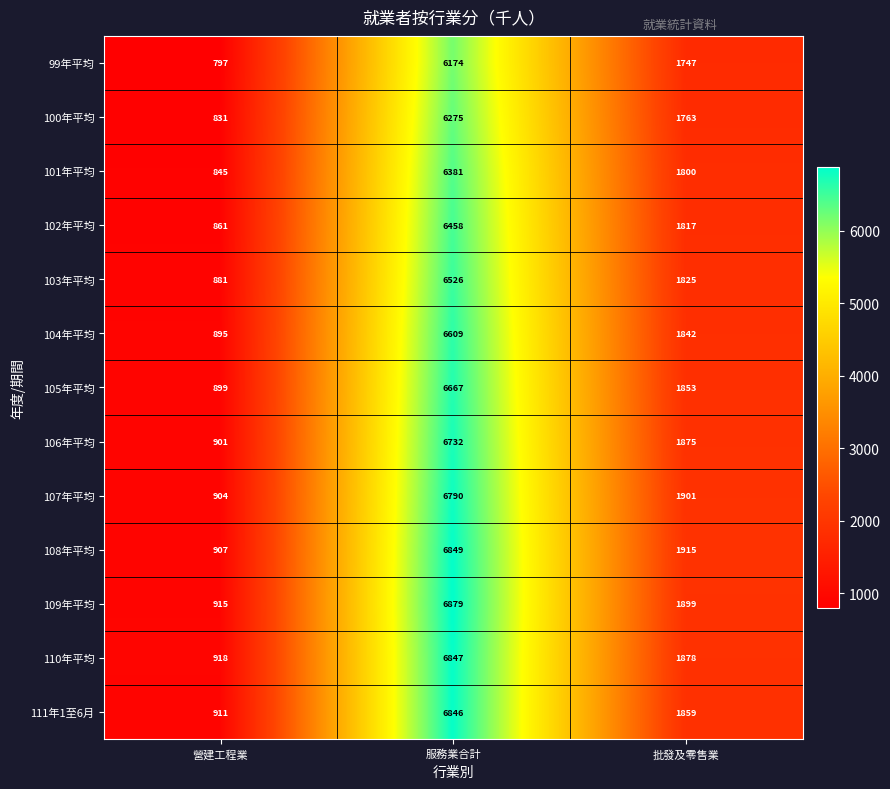

What is the sum of the 109年平均 values at 營建工程業 and 批發及零售業?

2814